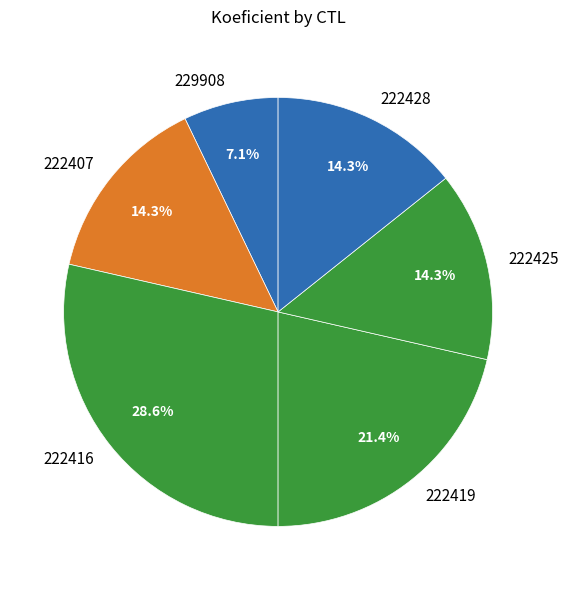

Approximately how many times larger is the value at 222419 compared to 229908?

3.0